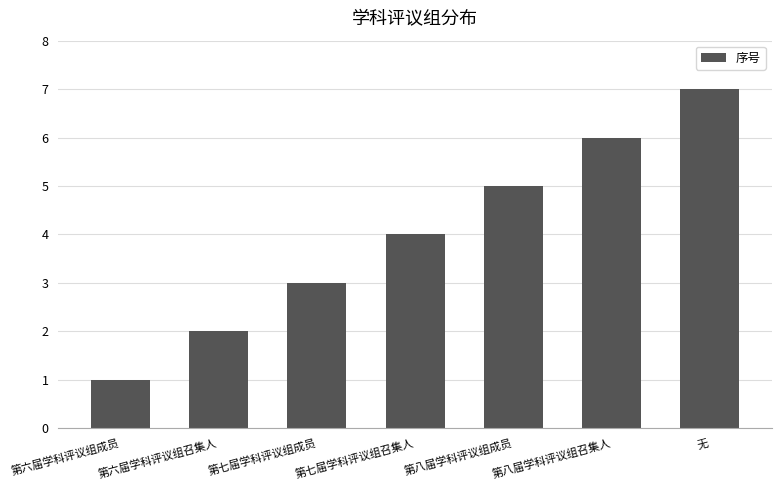

What is the sum of the values at 第六届学科评议组召集人 and 第八届学科评议组召集人?

8